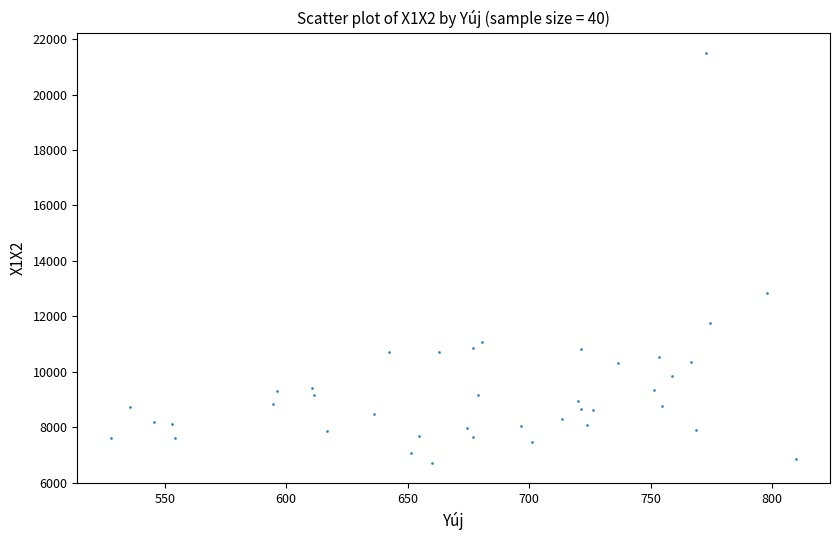

What is the range of Y values (max minus min)?

14792.2